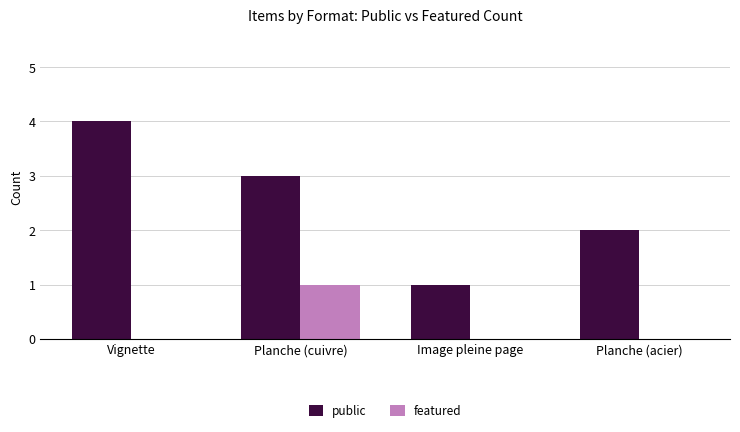

What is the sum of all public values?

10